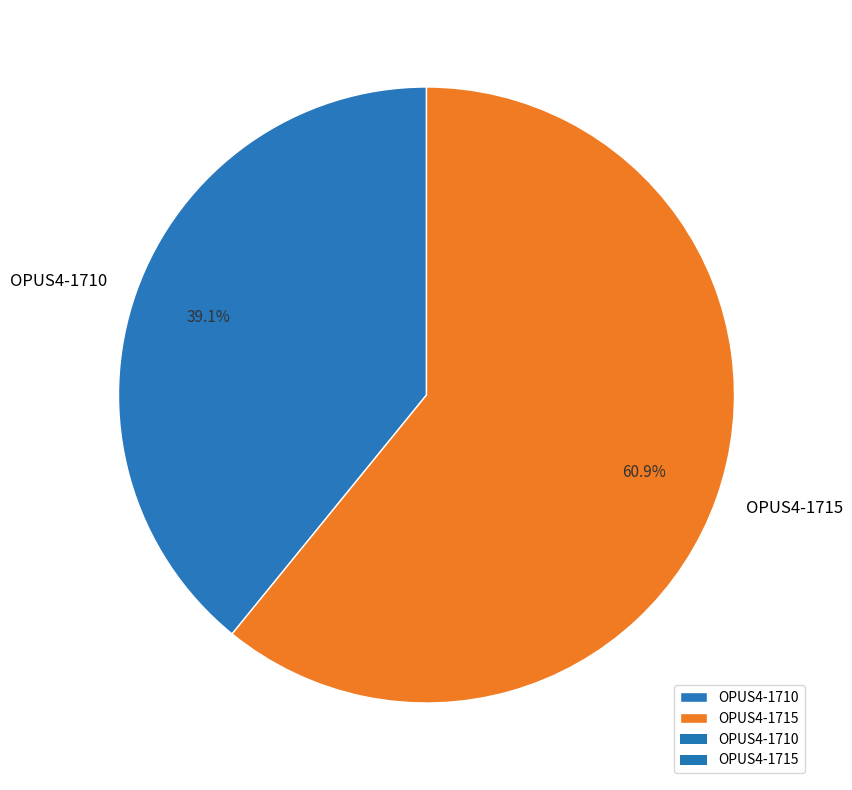

Which has a higher value, OPUS4-1715 or OPUS4-1710?

OPUS4-1715